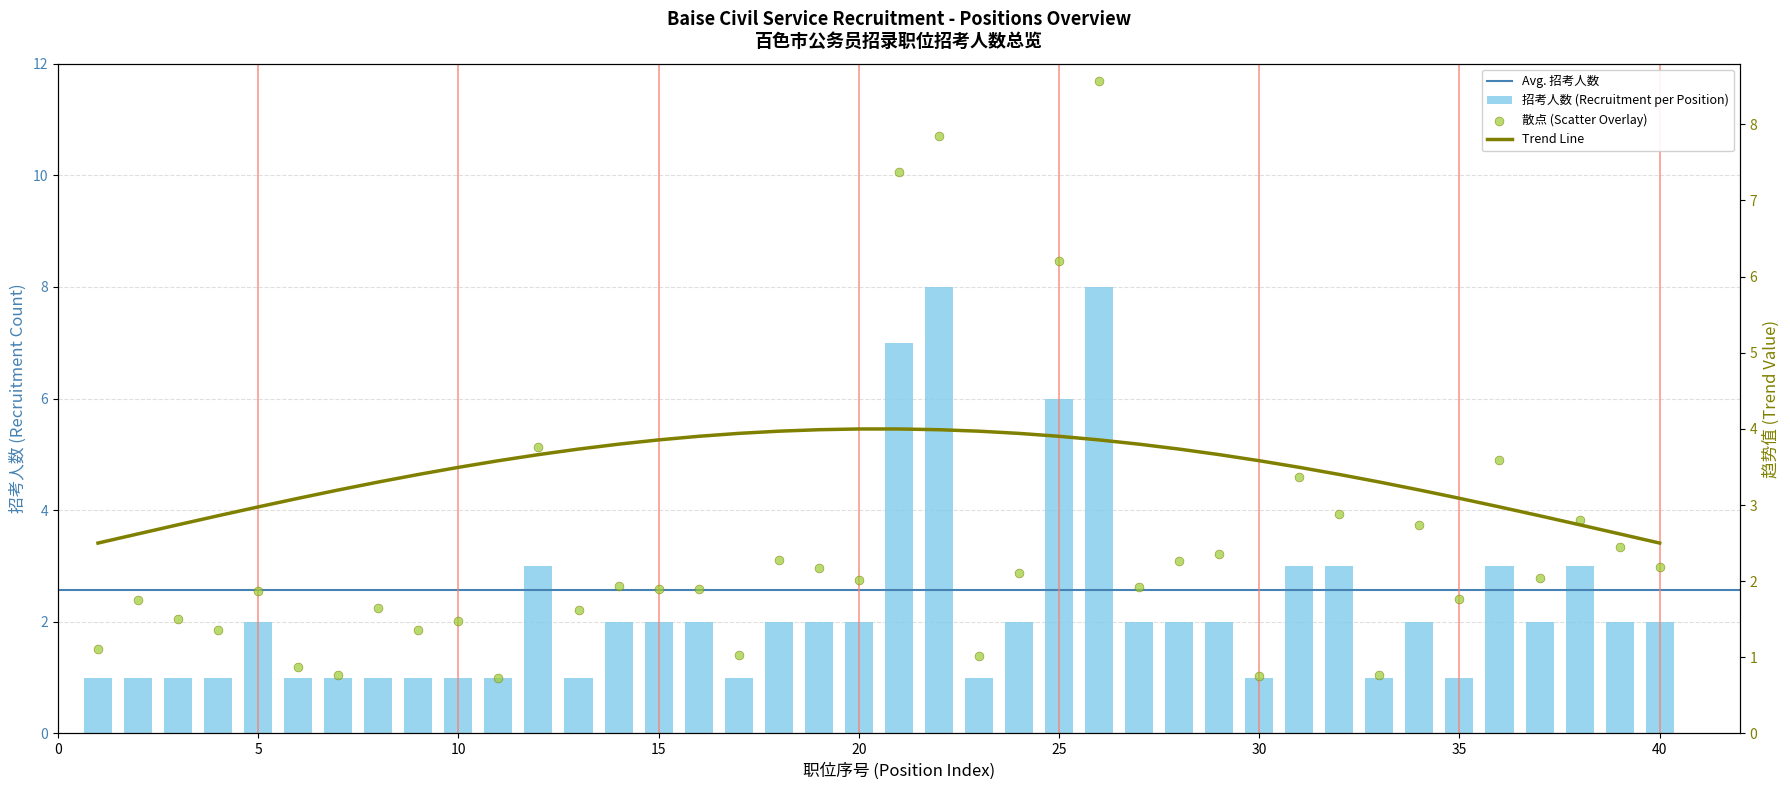

What is the ratio of the value at 2 to the value at 28?

0.5